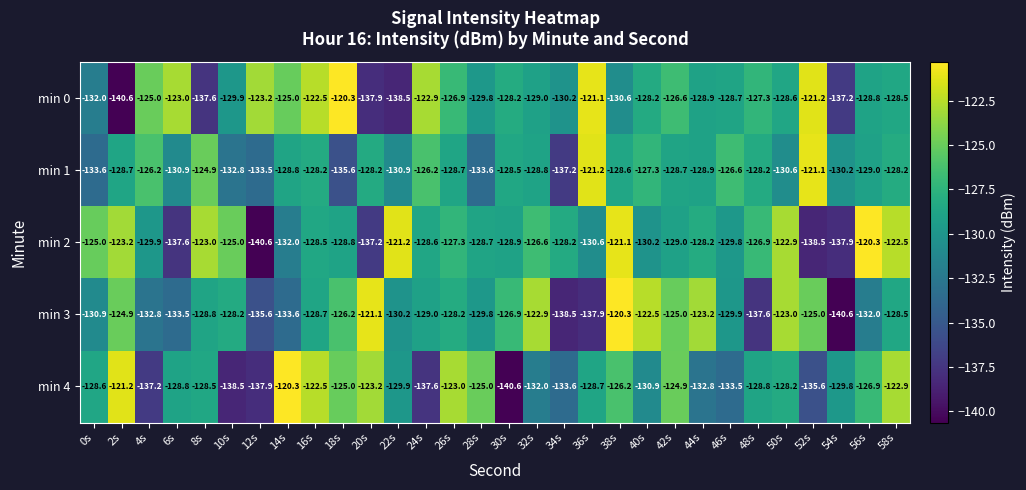

What is the total value across all series at 40s?

-639.1